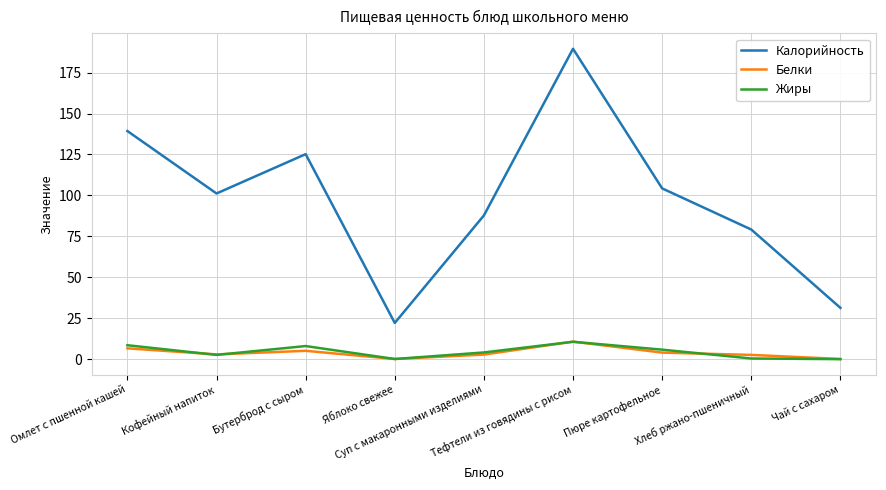

At which category is the sum across all series the highest?

Тефтели из говядины c рисом